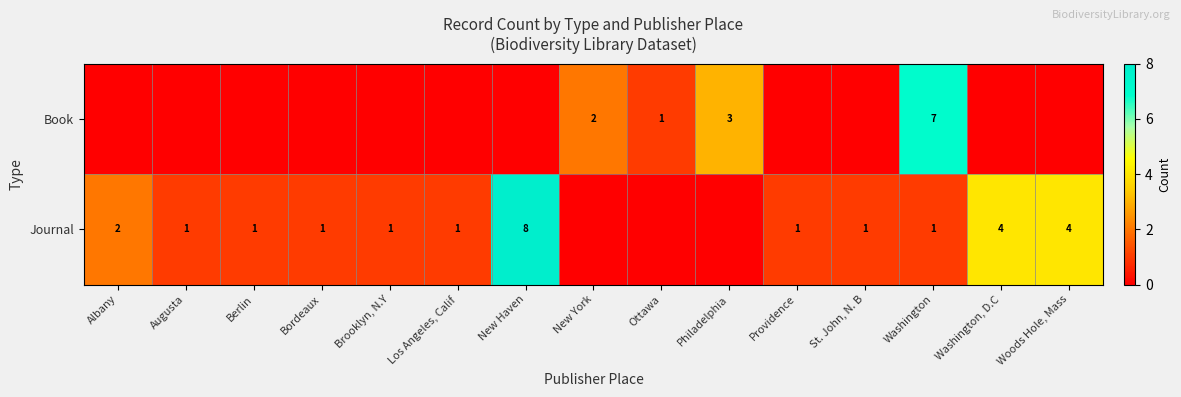

What is the difference between the Journal values at New Haven and Brooklyn, N.Y?

7